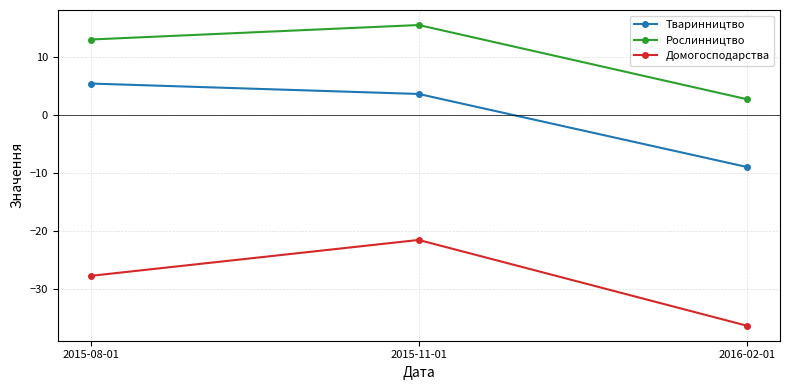

Reading left to right, list all the values displayed in this chart.

Тваринництво: 5.4	3.6	-9.0
Рослинництво: 13.0	15.5	2.7
Домогосподарства: -27.8	-21.6	-36.4